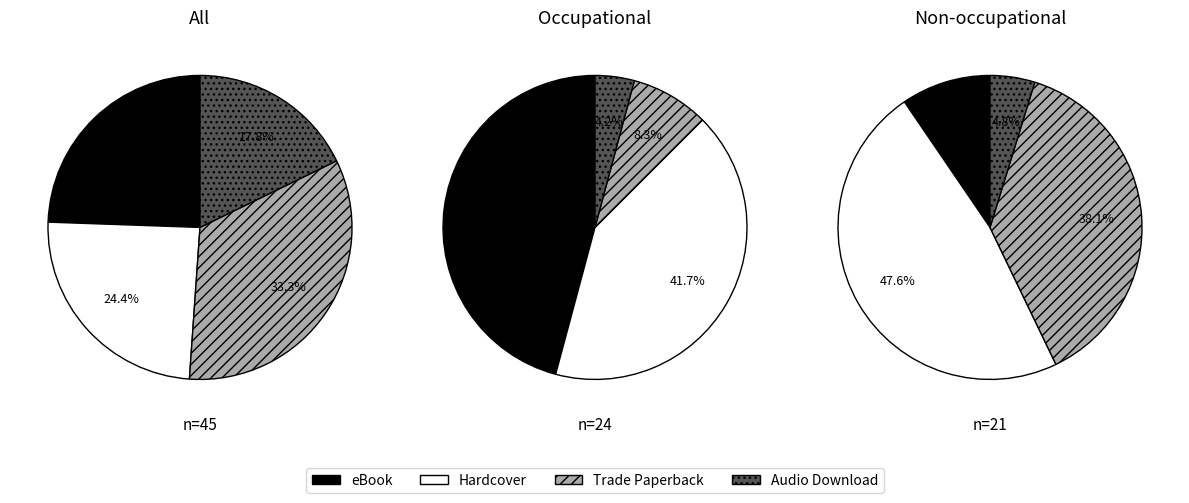

To the nearest percent, what is the average slice percentage?

25%